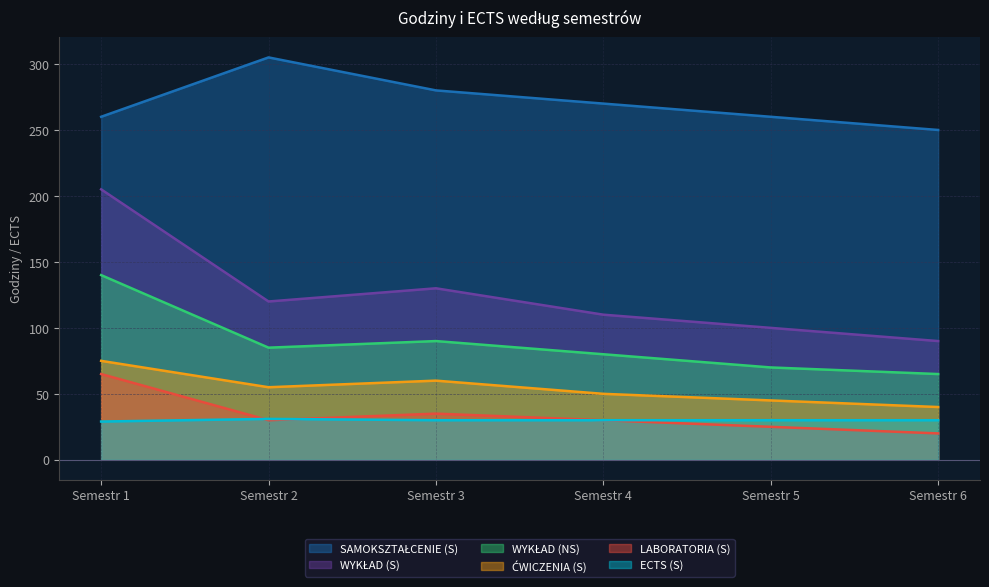

In ĆWICZENIA (S), how many points are higher than both neighbors (excluding endpoints)?

1